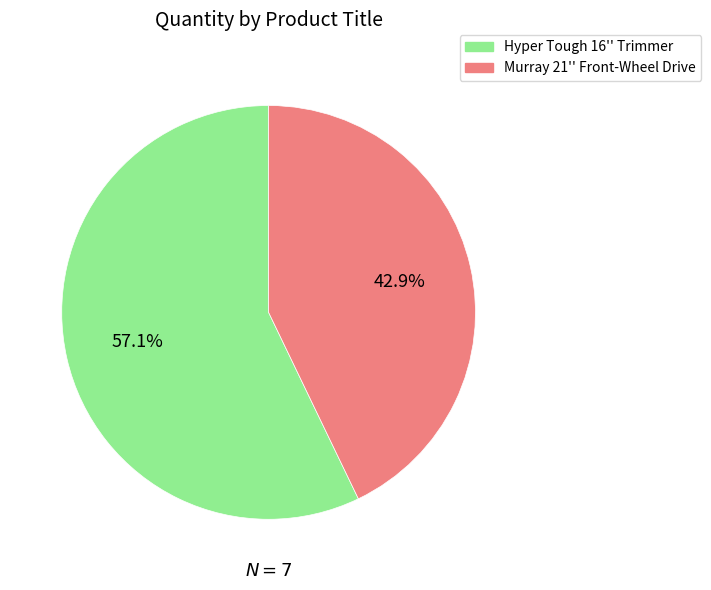

Does any single category account for the majority?

Yes